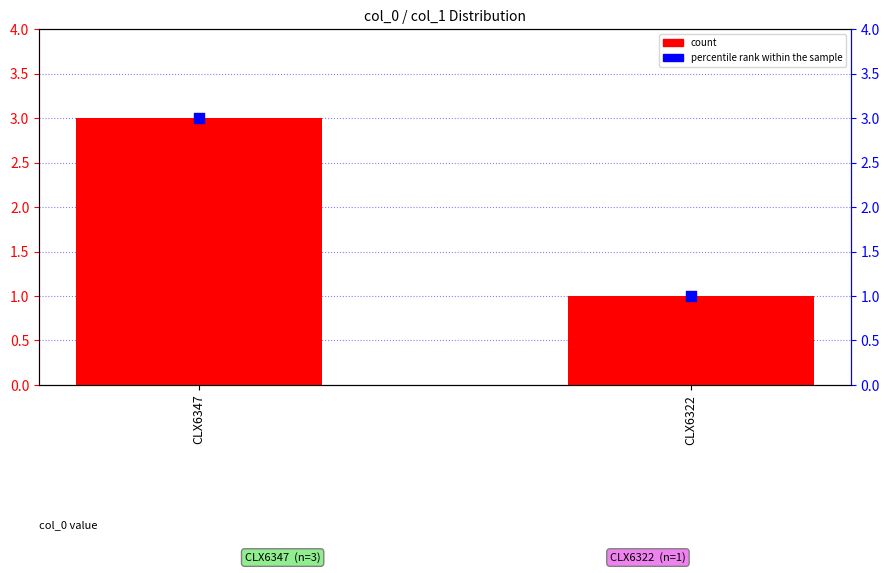

Which series reaches the maximum Y coordinate?

count